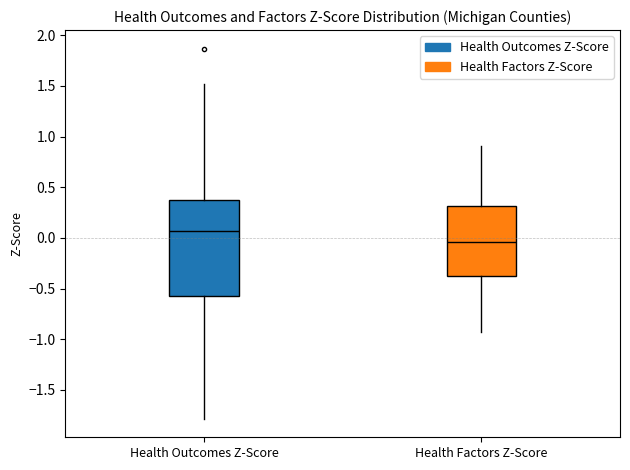

Reading left to right, read every box against the y-axis: the position of its median line, the range the box covers, and the ends of its whiskers. The values are not printed on the chart, so give them approximately, as read against the axis.

Health Outcomes Z-Score: median 0.05, box -0.55 to 0.35, whiskers -1.80 to 1.50
Health Factors Z-Score: median -0.05, box -0.40 to 0.30, whiskers -0.95 to 0.90